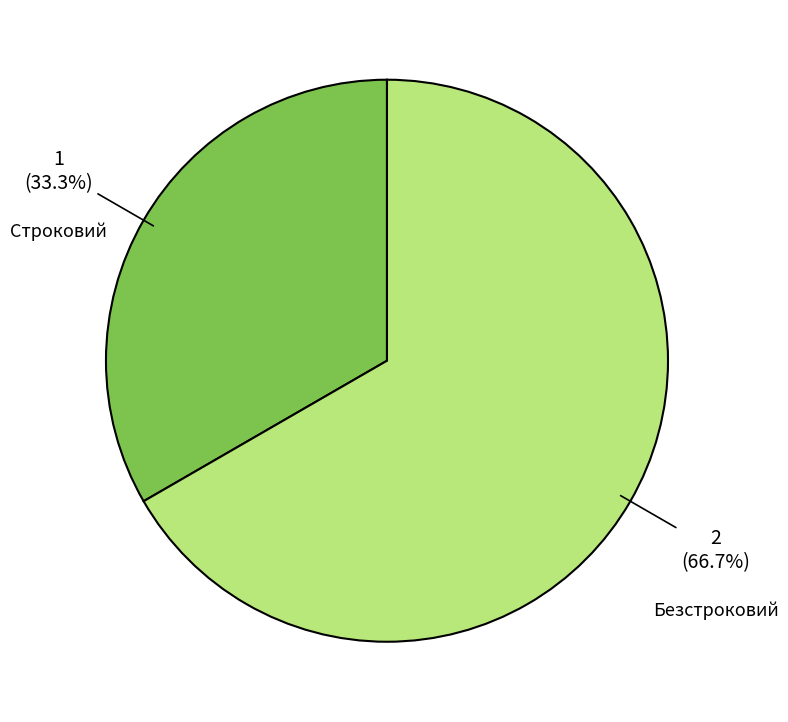

The Безстроковий slice represents 67% of the pie. True or false?

True